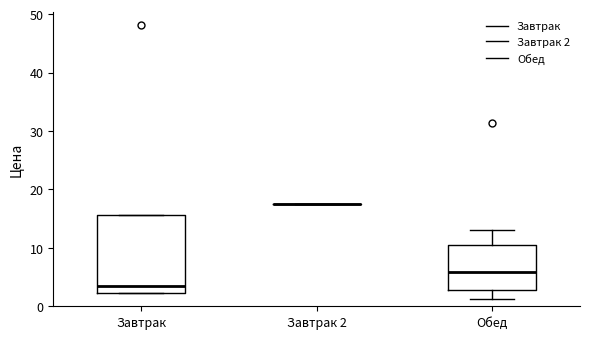

Which box is the tallest, from its lower edge to its upper edge?

Завтрак